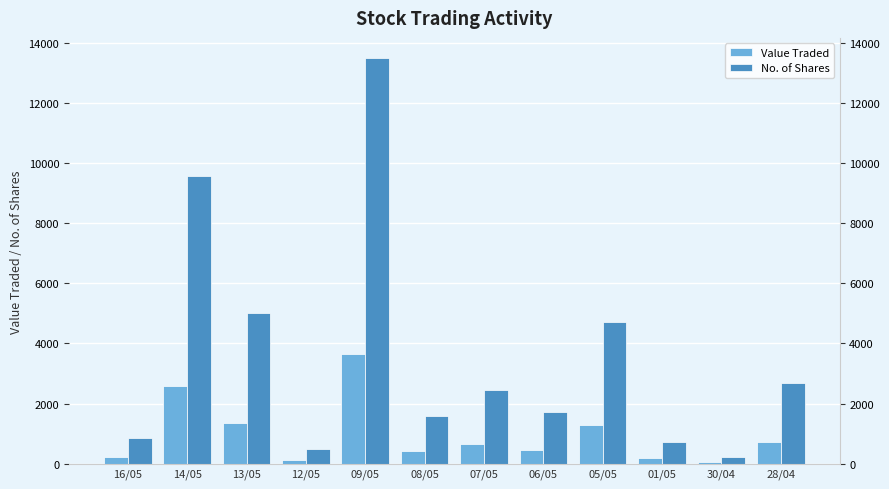

Is it true that Value Traded equals 429 at 08/05?

True